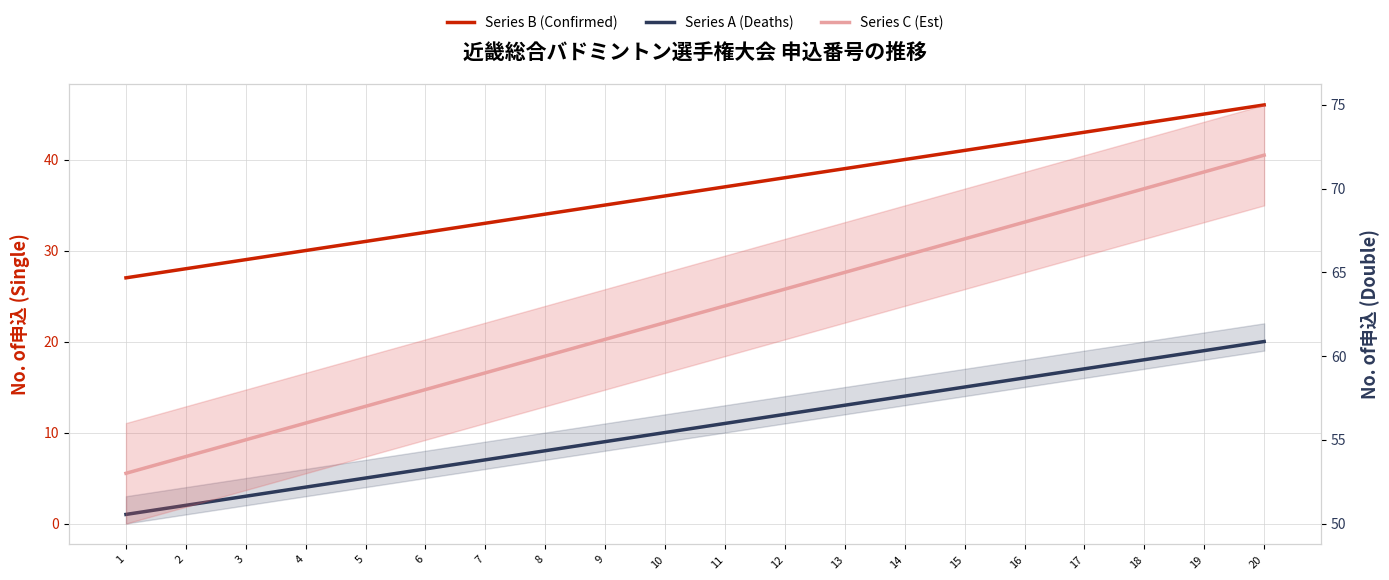

Reading left to right, extract all data points from this chart.

Series B (Confirmed): 27	28	29	30	31	32	33	34	35	36	37	38	39	40	41	42	43	44	45	46
Series A (Deaths): 1	2	3	4	5	6	7	8	9	10	11	12	13	14	15	16	17	18	19	20
Series C (Est): 53	54	55	56	57	58	59	60	61	62	63	64	65	66	67	68	69	70	71	72